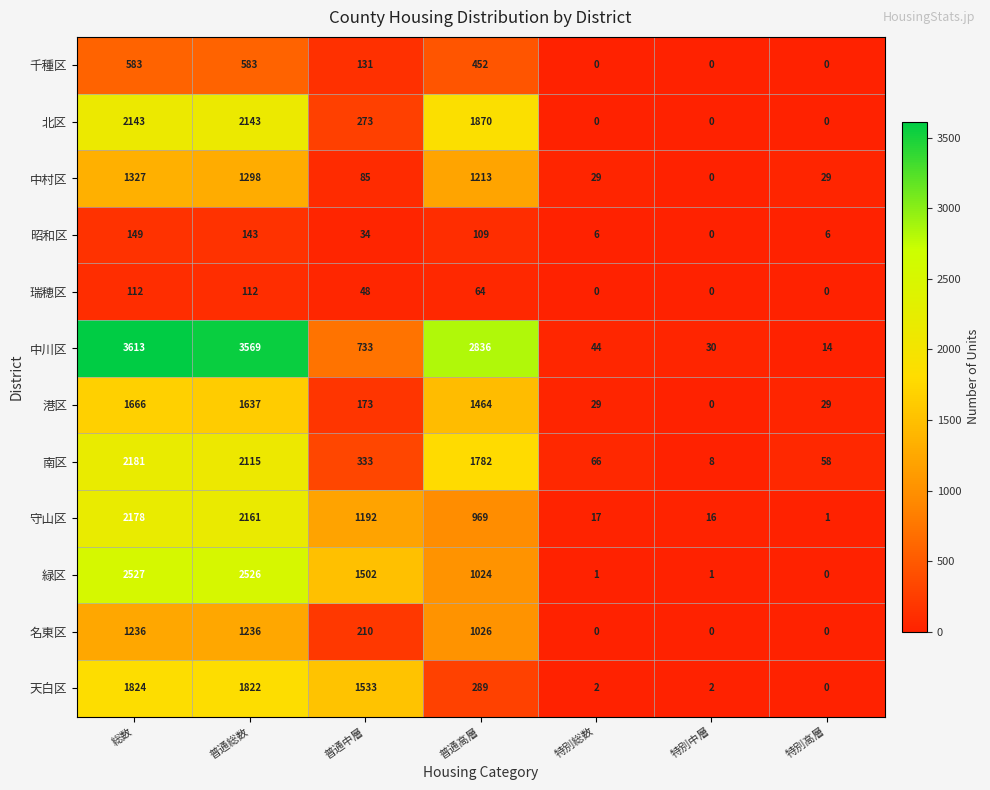

What is the average value of the 昭和区 series?

64